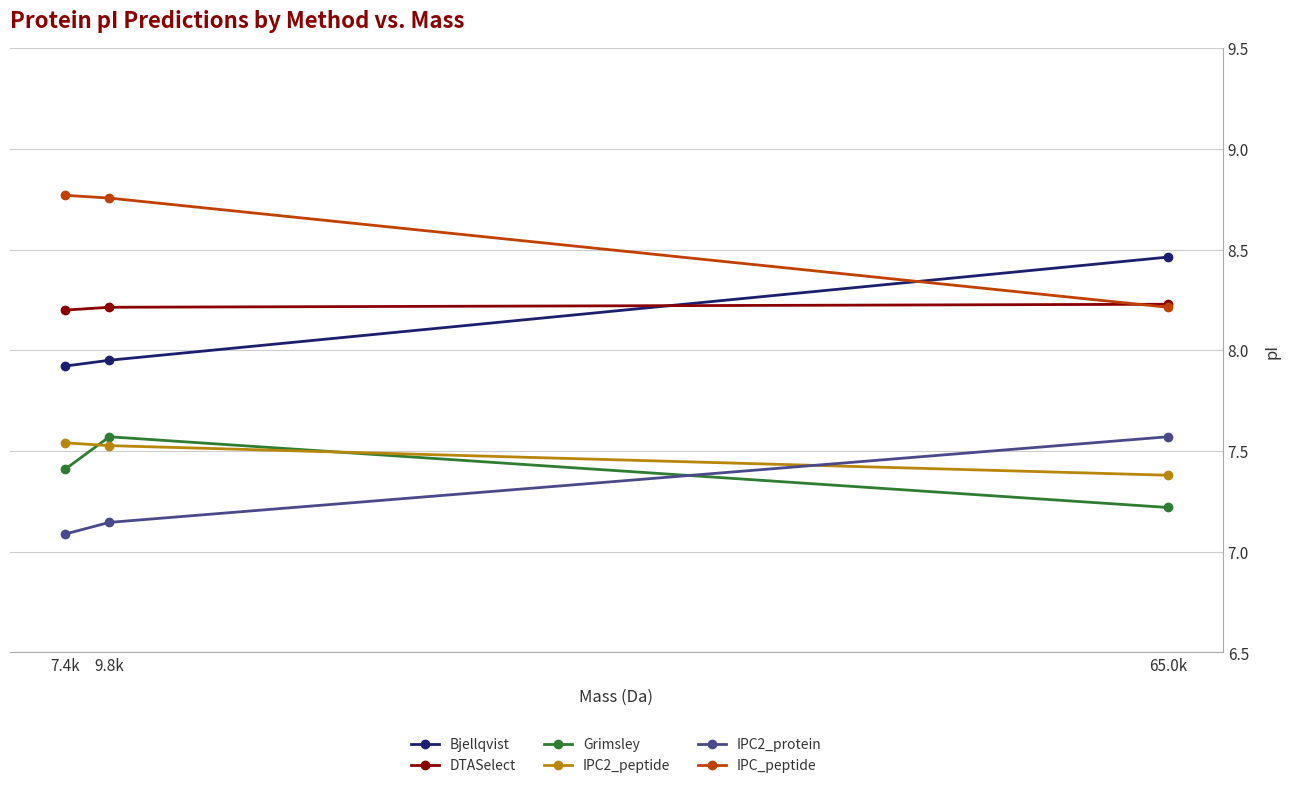

At which label does IPC2_protein reach its peak?

65.0k